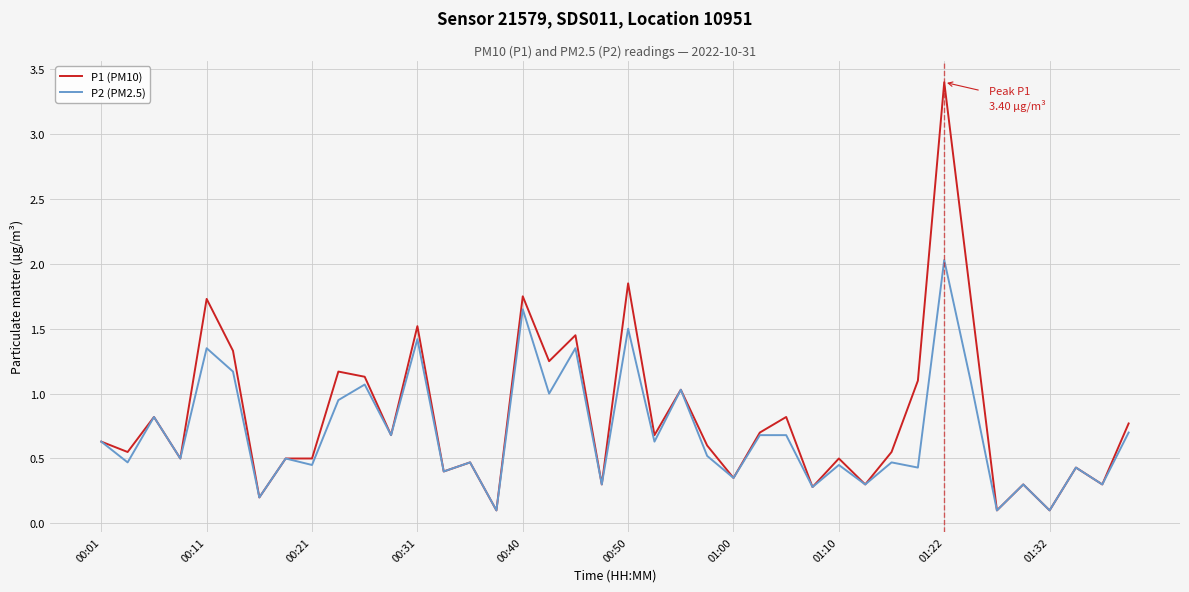

What is the minimum value shown in the chart?

0.1